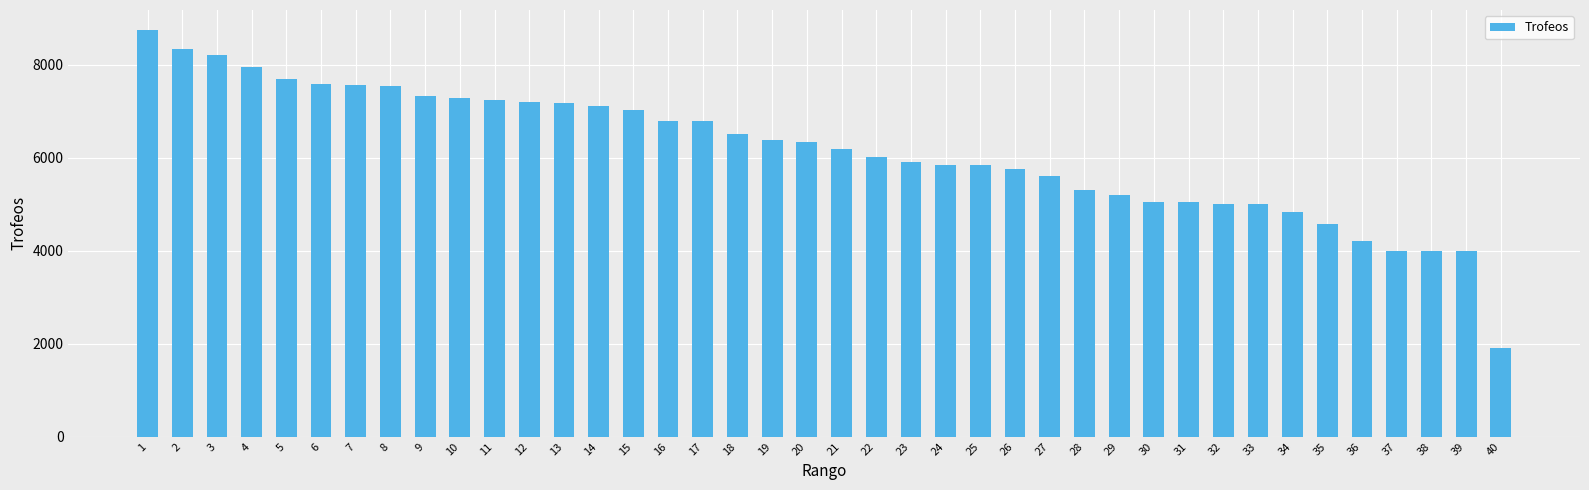

Which category has the highest value across all series?

1